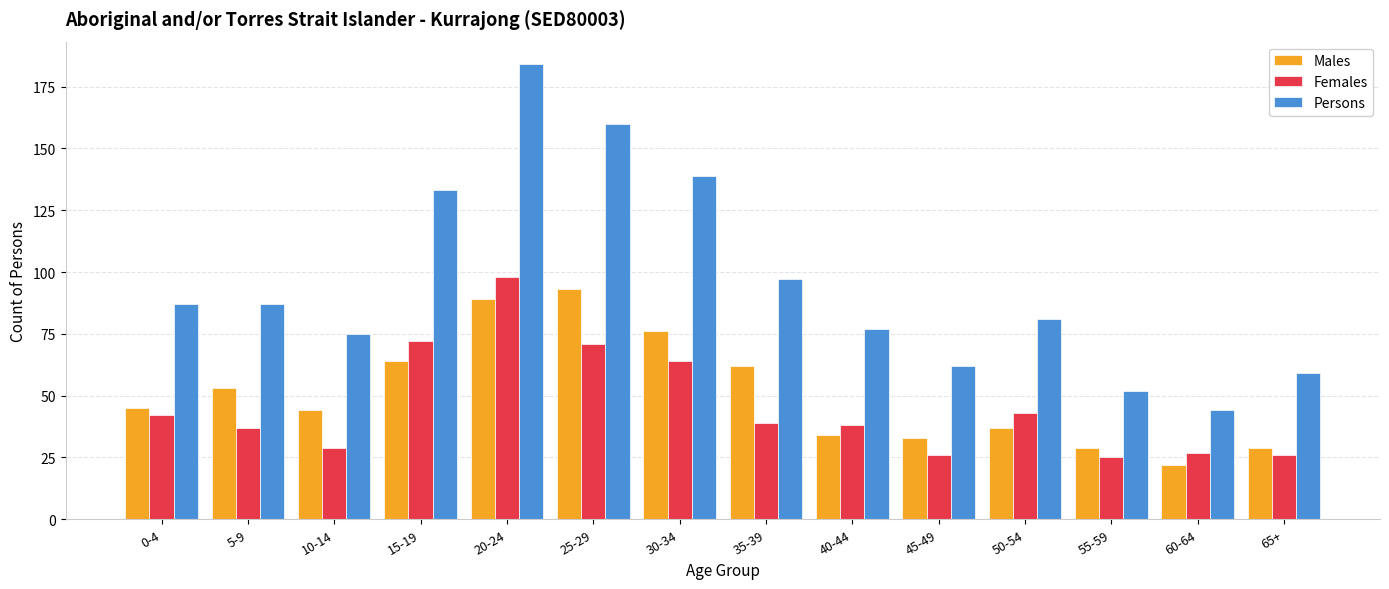

At which label is Females closest to 61?

30-34